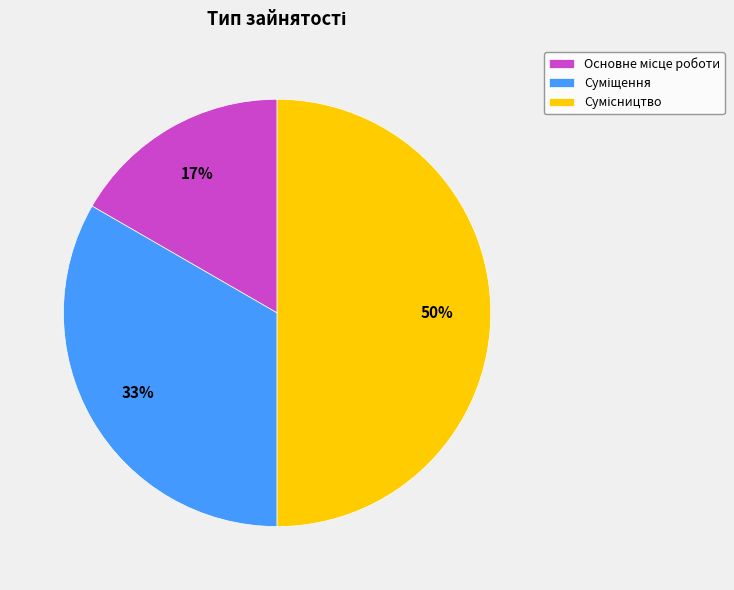

To the nearest percent, what is the average slice percentage?

33%